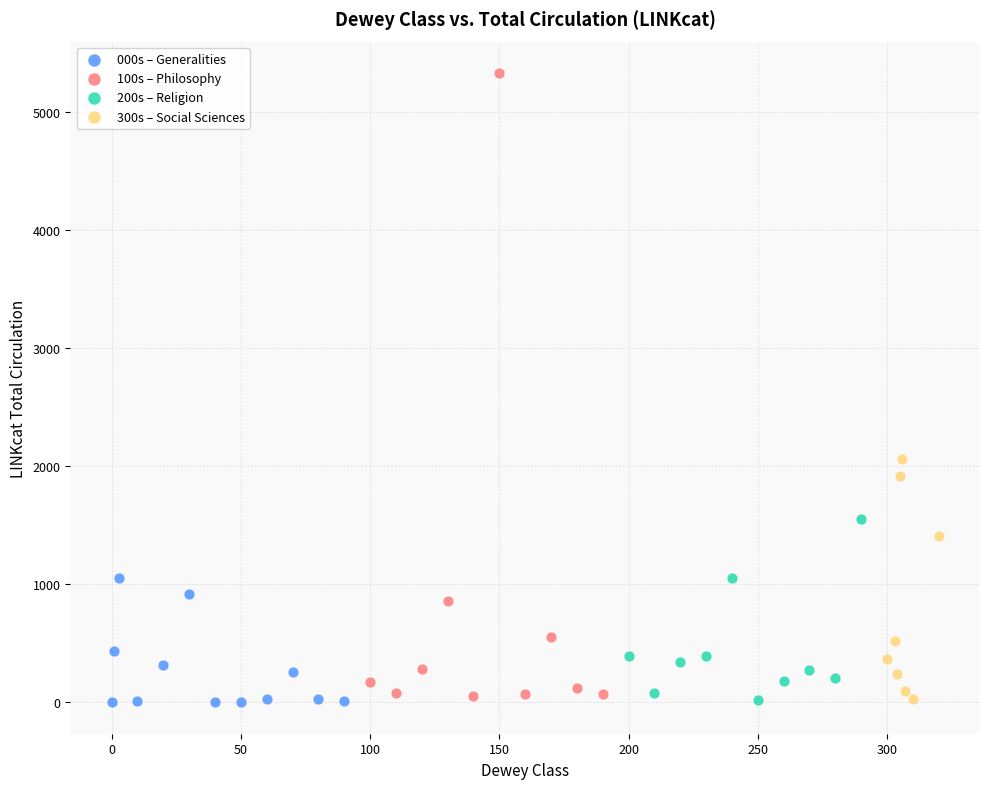

Which series has the widest spread of Y values?

100s – Philosophy